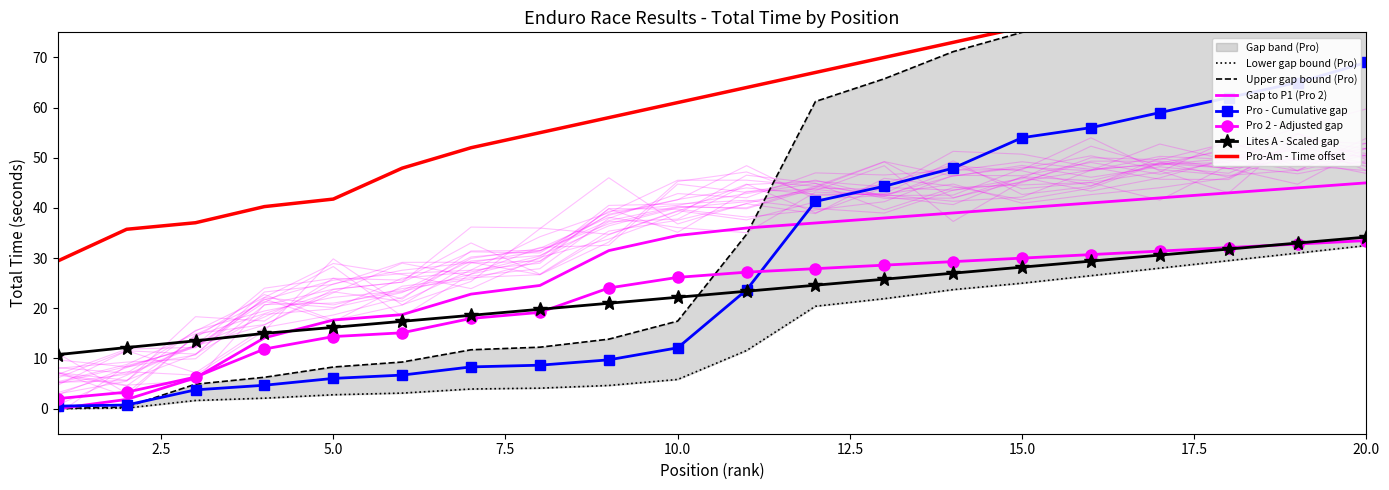

What is the value of the Pro-Am - Total Time point at the 8th from the left?

55.0